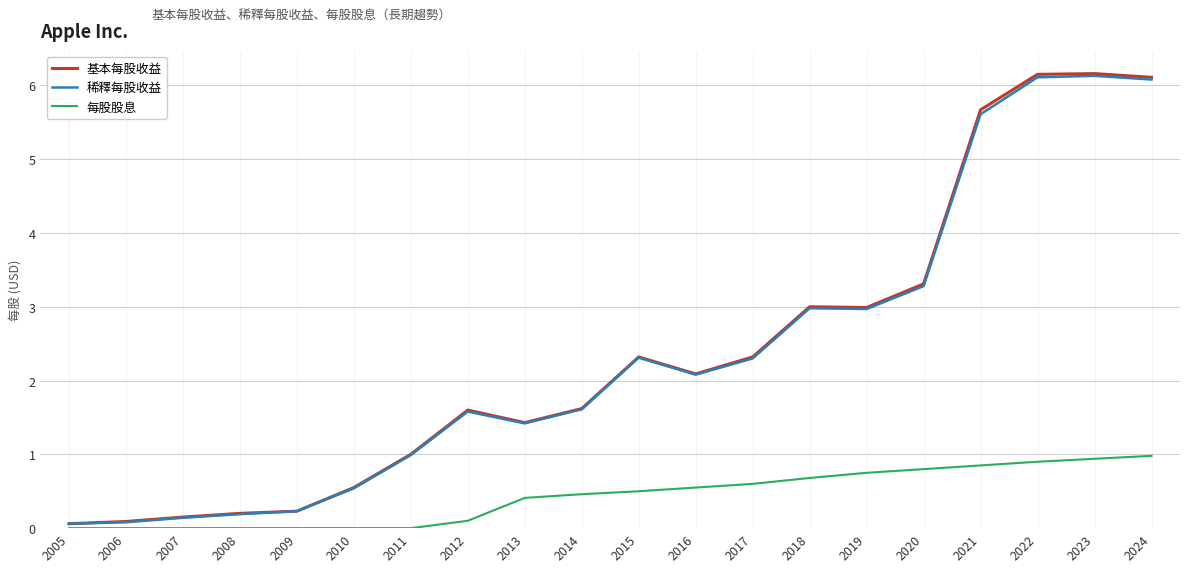

Where does the 基本每股收益 series first go above 2?

2015